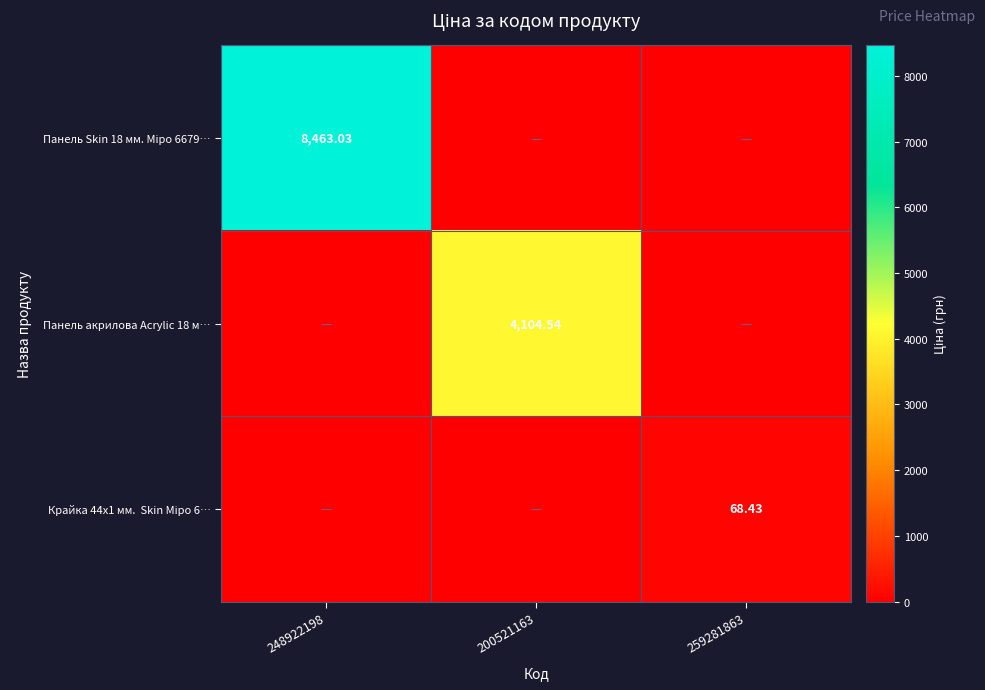

Between 248922198 and 259281863, which series saw the biggest shift?

Панель Skin 18 мм. Міро 6679…